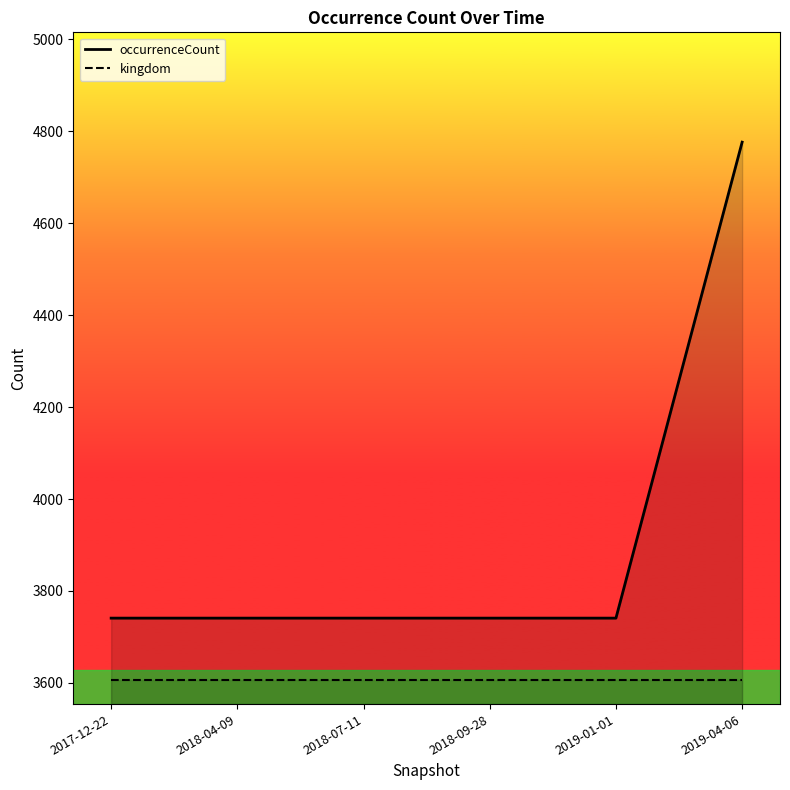

Which series has the widest spread of values?

occurrenceCount